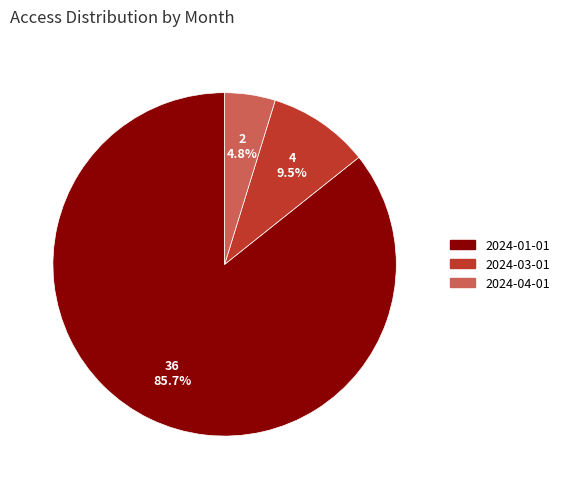

Is there a majority slice in this chart?

Yes